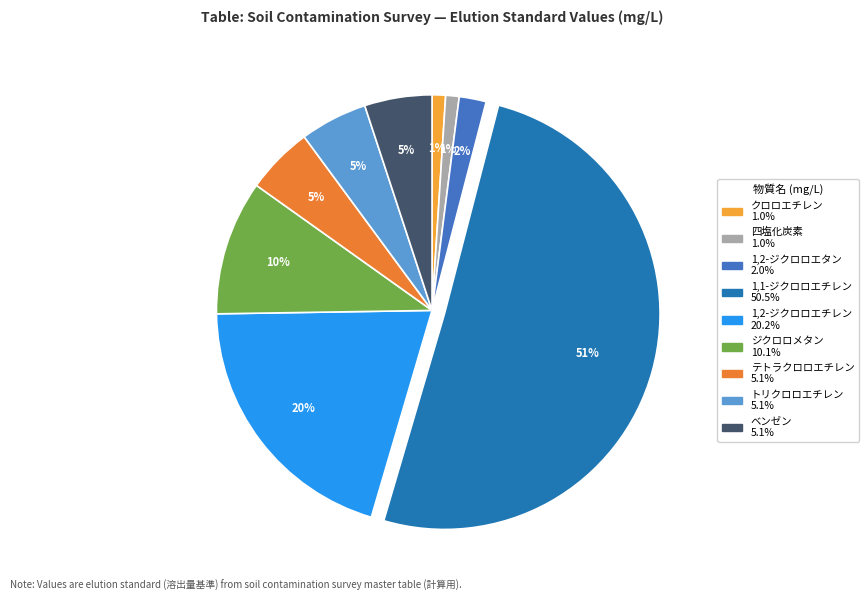

What percentage is the 1,2-ジクロロエタン slice, to the nearest percent?

2%